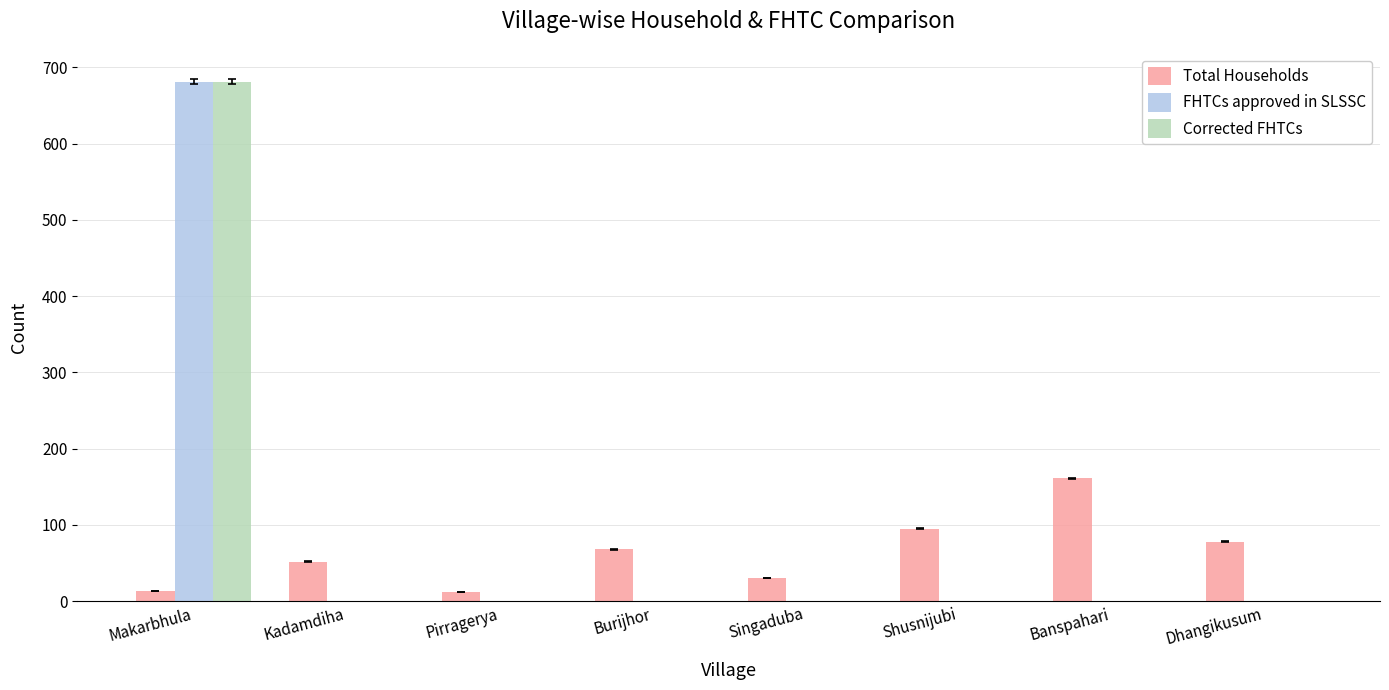

What is the spread (max minus min) of values at Makarbhula?

667